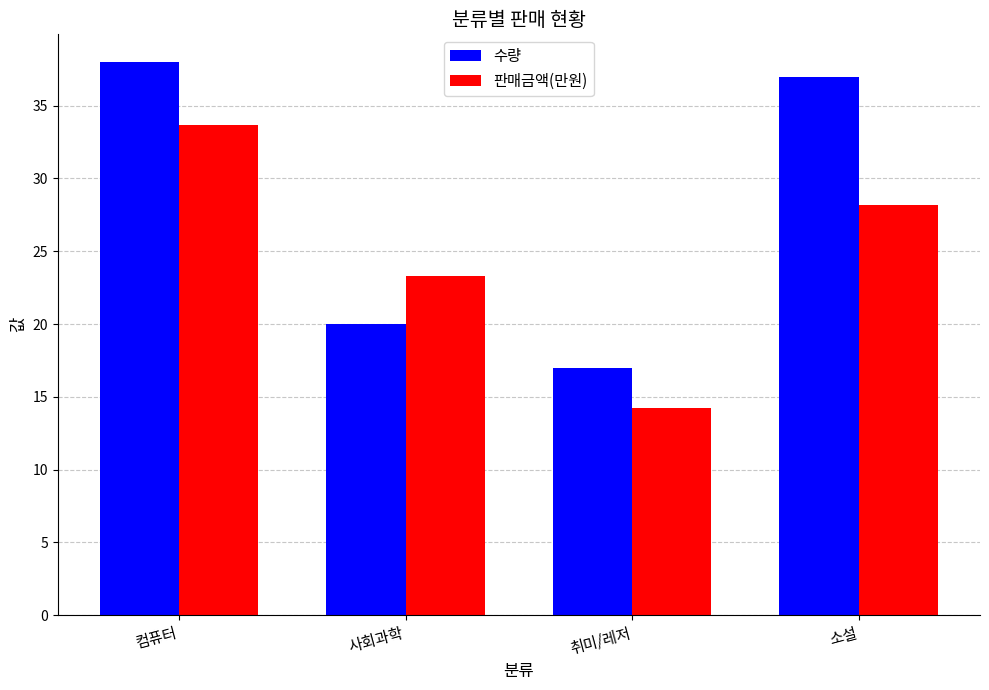

What is the sum of all 수량 values?

112.0